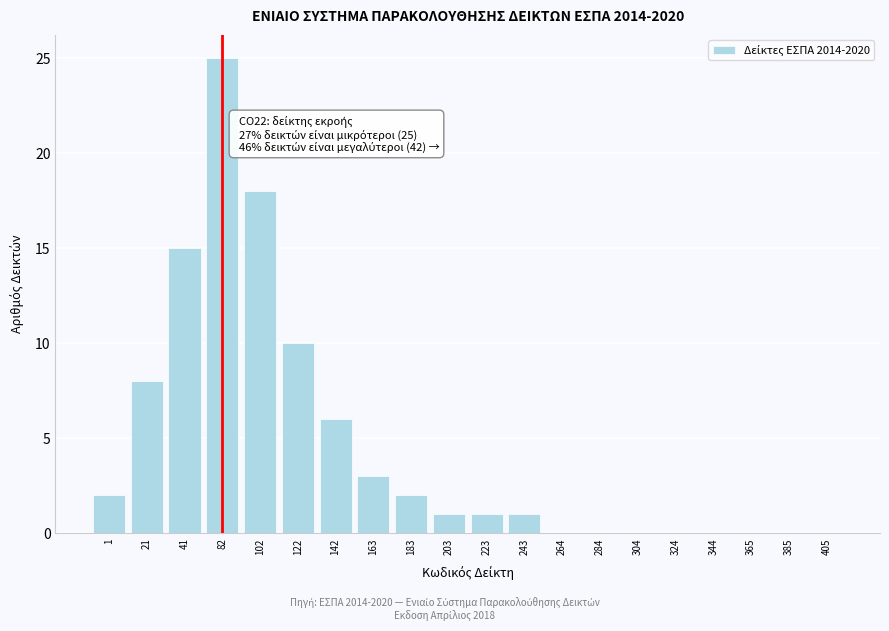

Reading left to right, extract all data points from this chart.

1=2	21=8	41=15	82=25	102=18	122=10	142=6	163=3	183=2	203=1	223=1	243=1	264=0	284=0	304=0	324=0	344=0	365=0	385=0	405=0